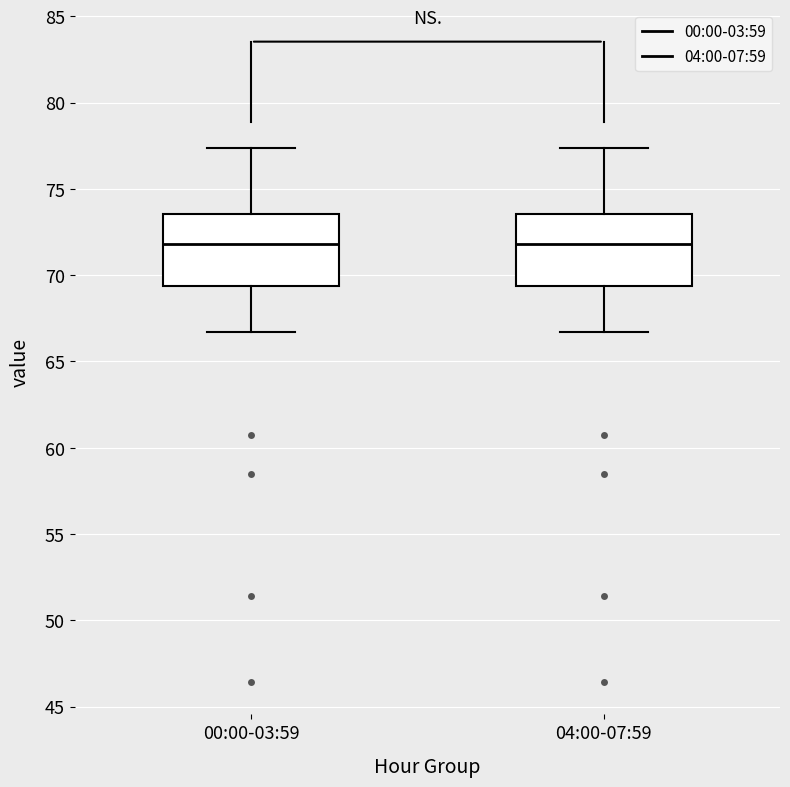

Where does the upper whisker of the box for 00:00-03:59 end on the y-axis? The values are not printed on the chart, so give them approximately, as read against the axis.

77.5